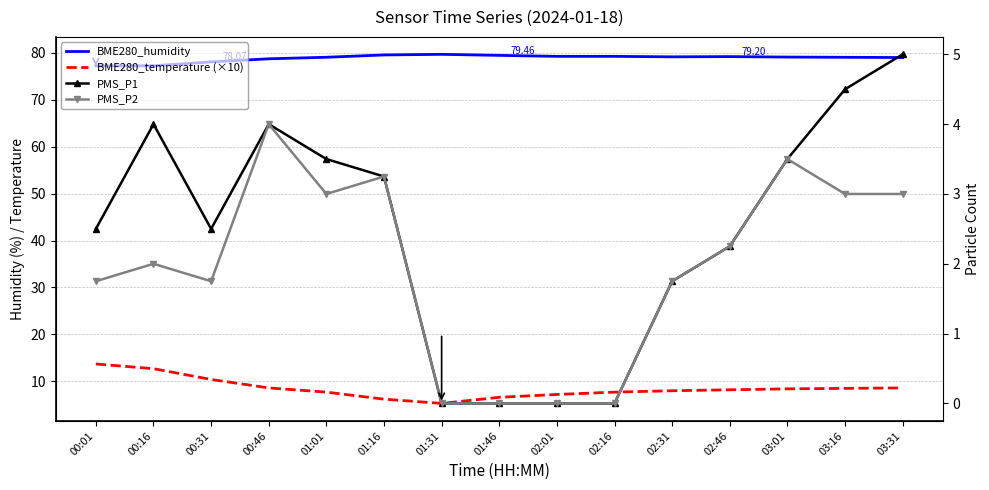

Is it true that BME280_temperature (×10) equals 8.2 at 02:46?

True